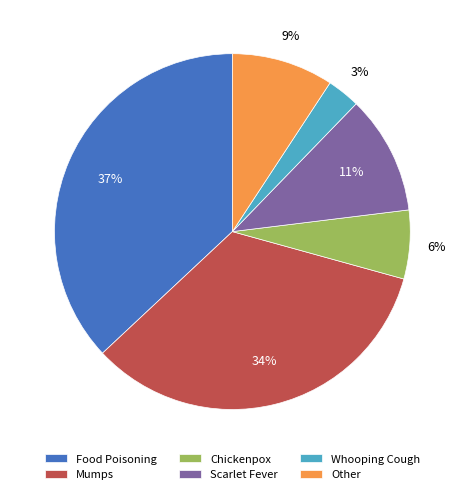

Which has a higher value, Other or Mumps?

Mumps